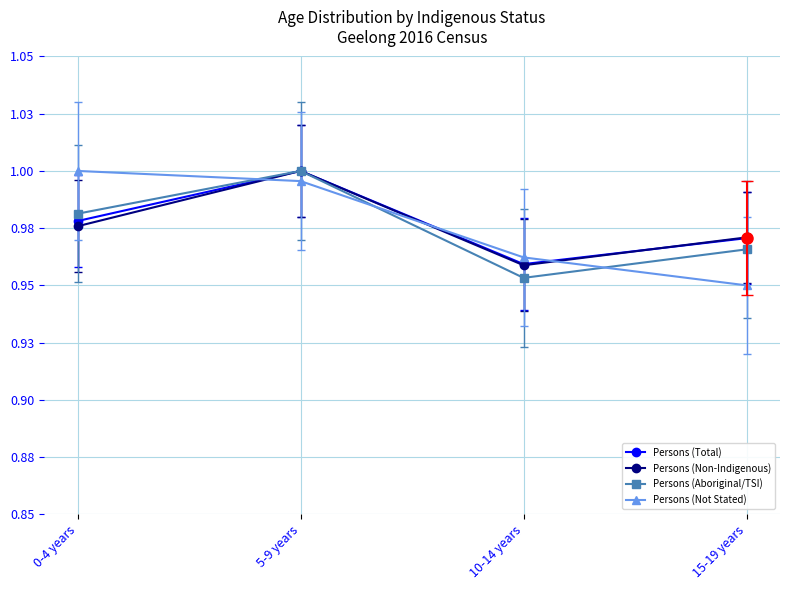

What are all the series names shown in the legend?

Persons (Total), Persons (Non-Indigenous), Persons (Aboriginal/TSI), Persons (Not Stated)